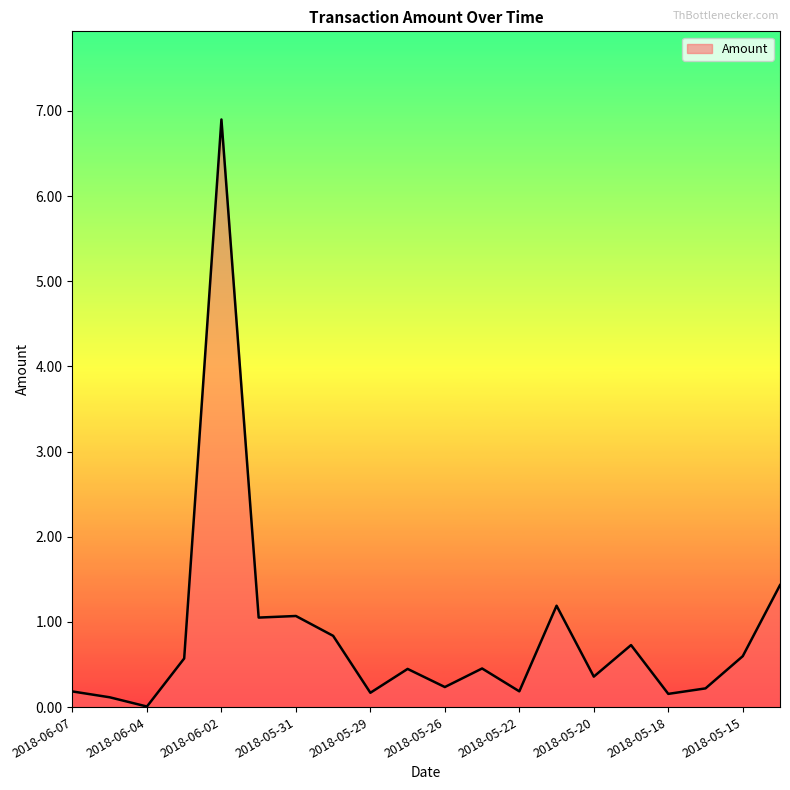

How many points are higher than both their immediate neighbors (excluding endpoints)?

6